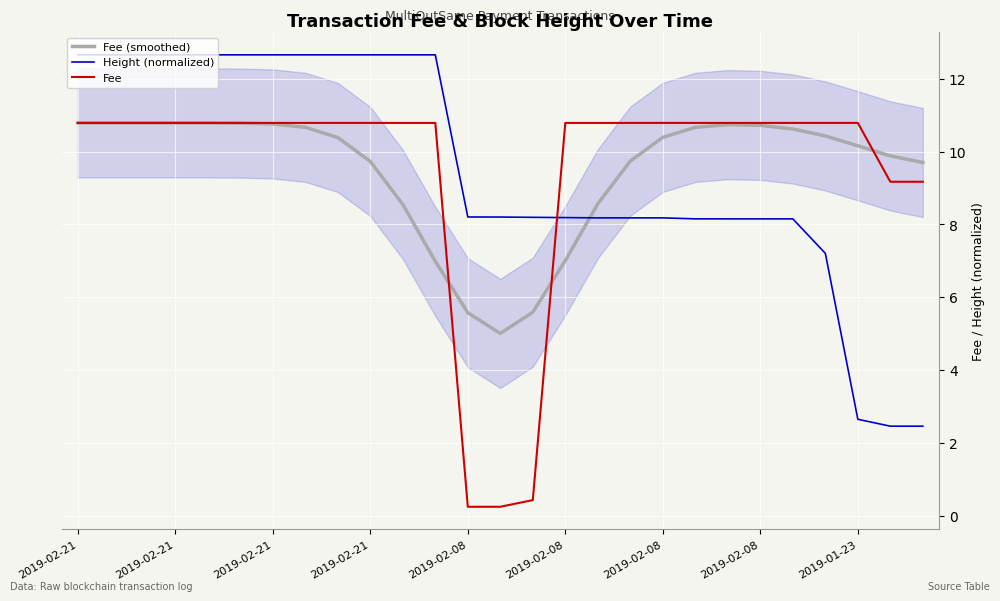

How many data points in Fee (smoothed) are above 10?

16